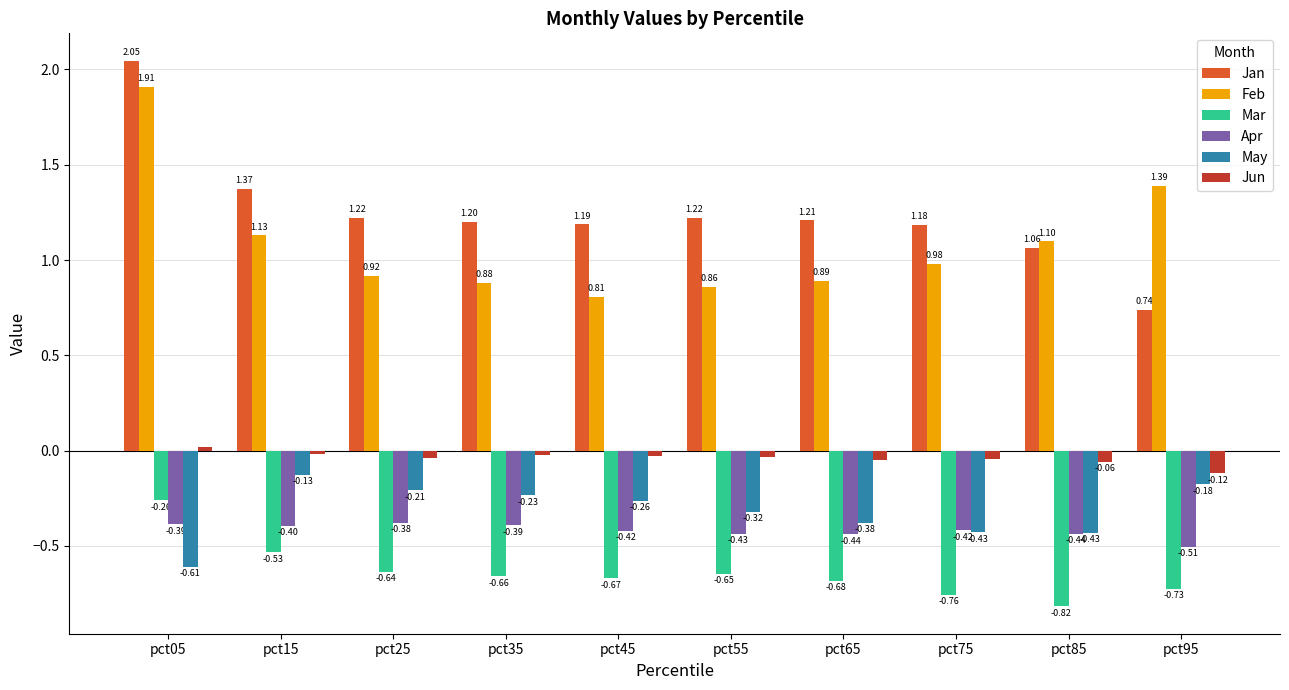

What is the spread (max minus min) of values at pct05?

2.7